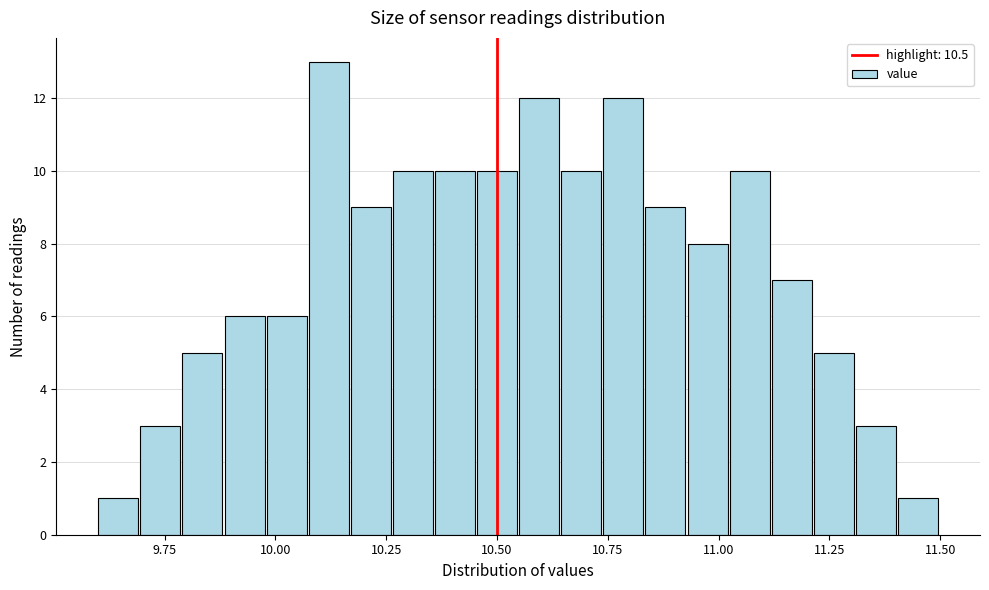

Read against the x-axis, roughly where is the centre of the tallest bar?

10.10